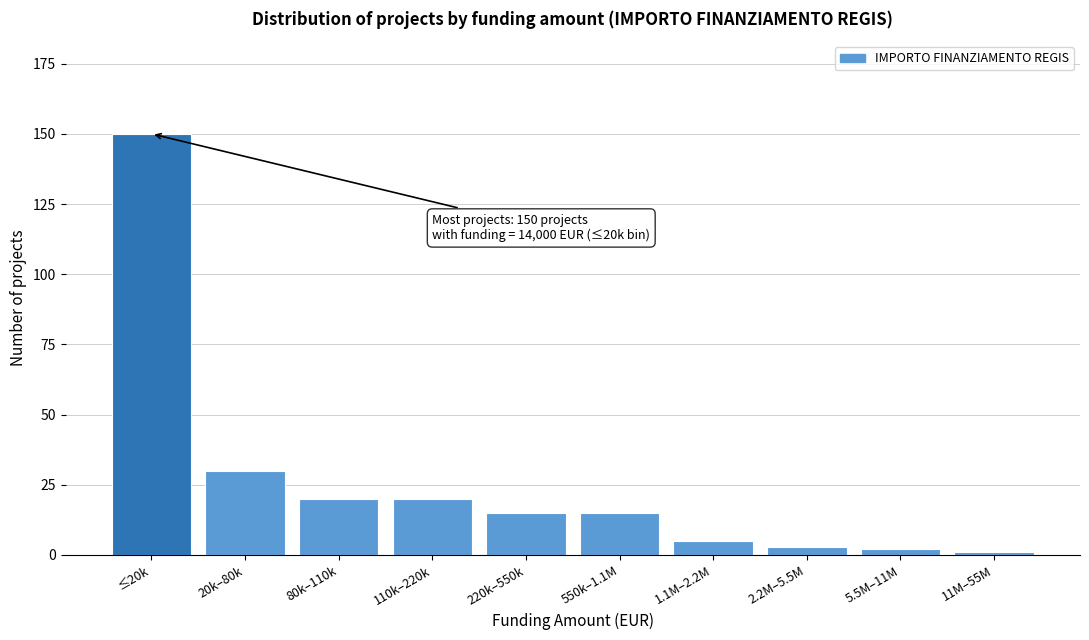

Reading left to right, extract all data points from this chart.

150	30	20	20	15	15	5	3	2	1